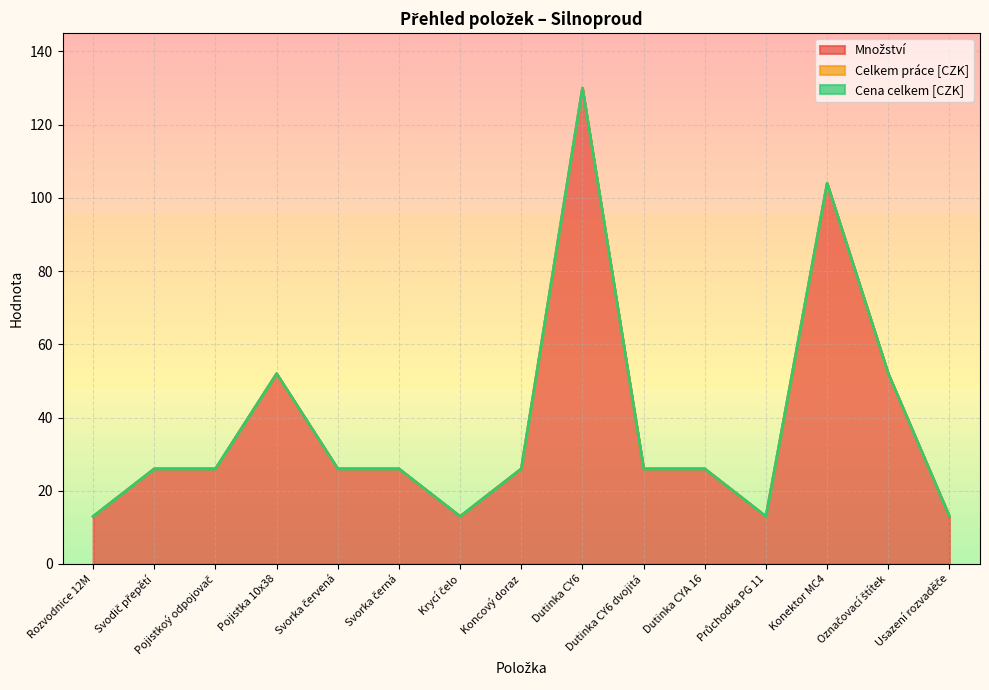

Does the chart display data point markers on the line(s)?

No